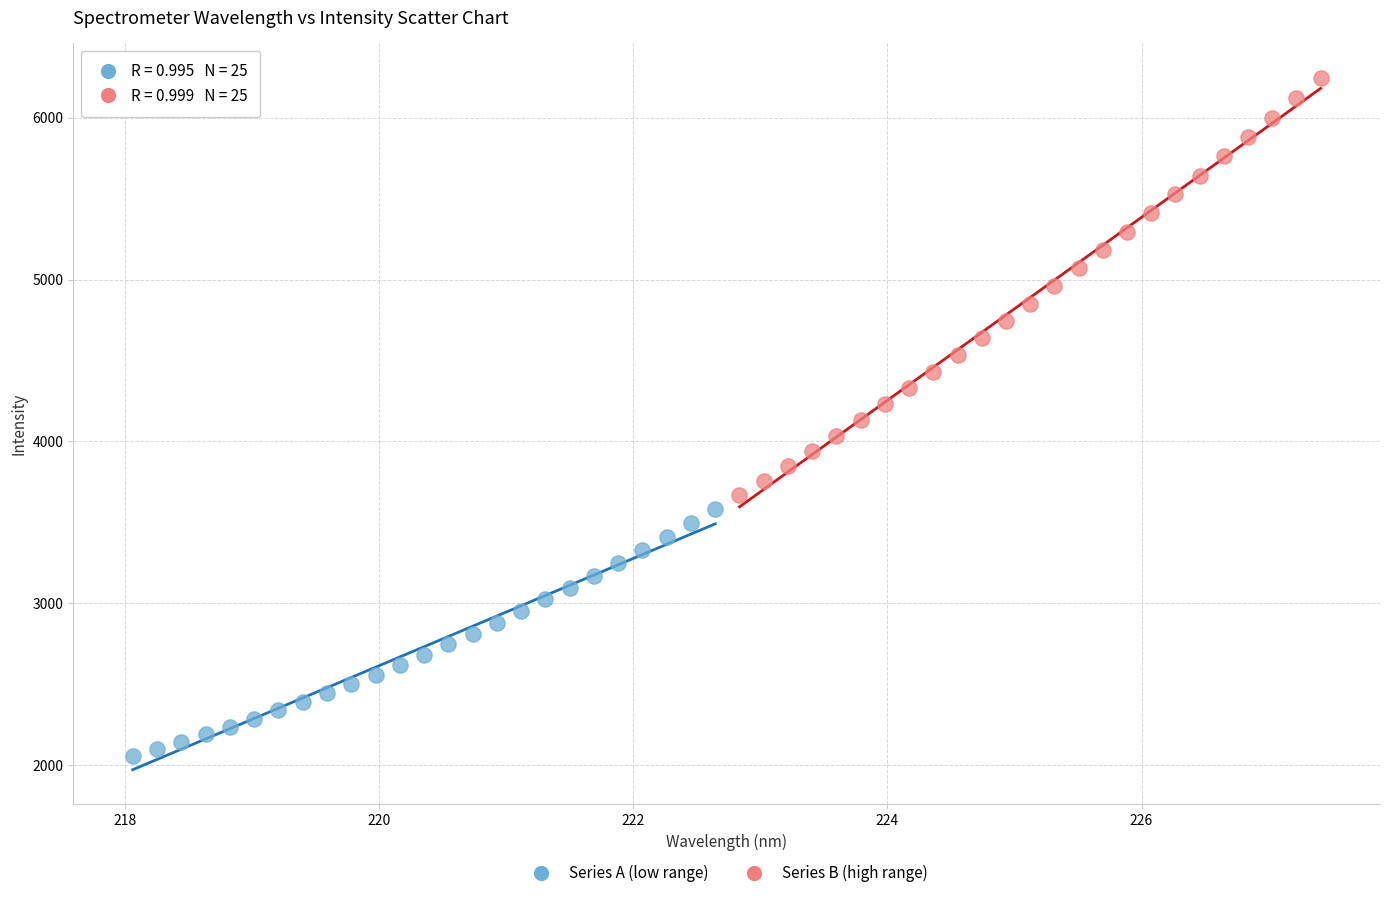

Which series has the largest Y range (max minus min)?

Series B (high range)